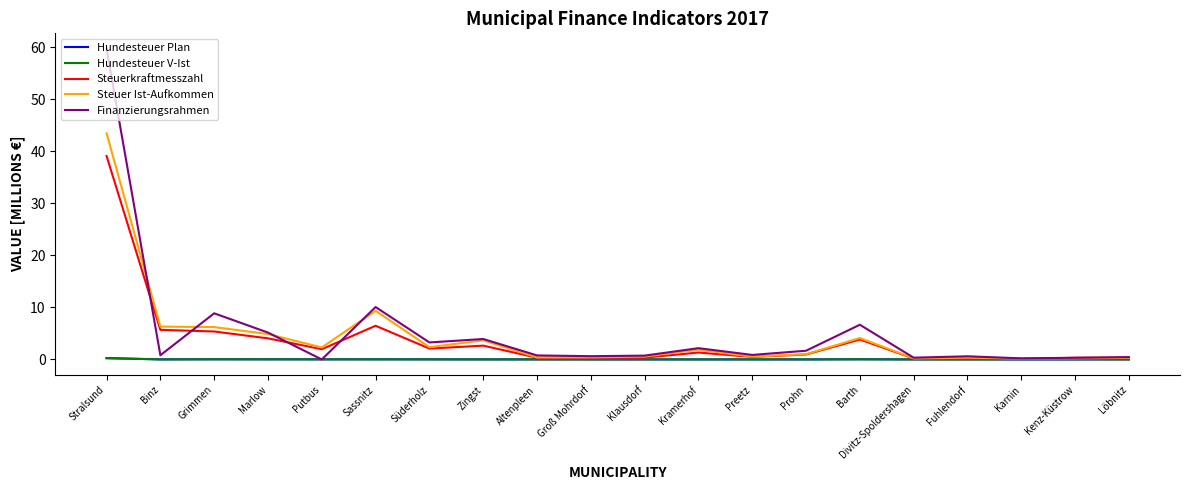

Count the number of categories in the chart.

20